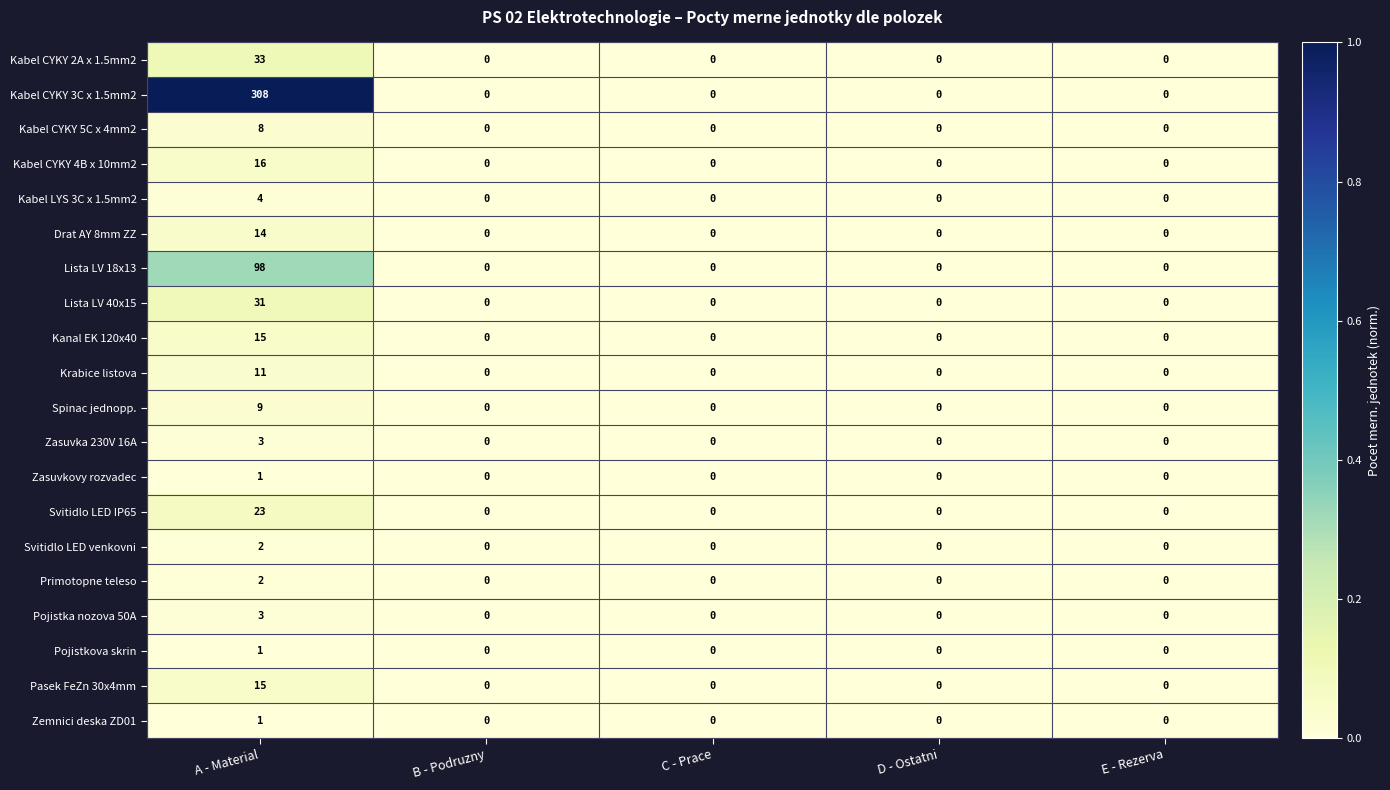

What is the total value across all series at A - Material?

598